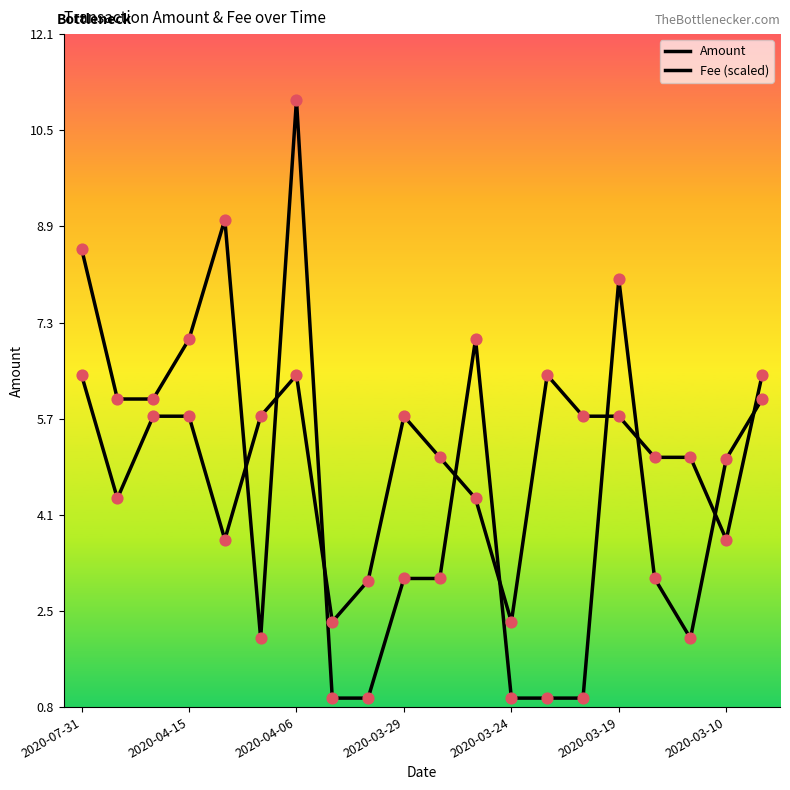

How many lines are shown in the chart?

2